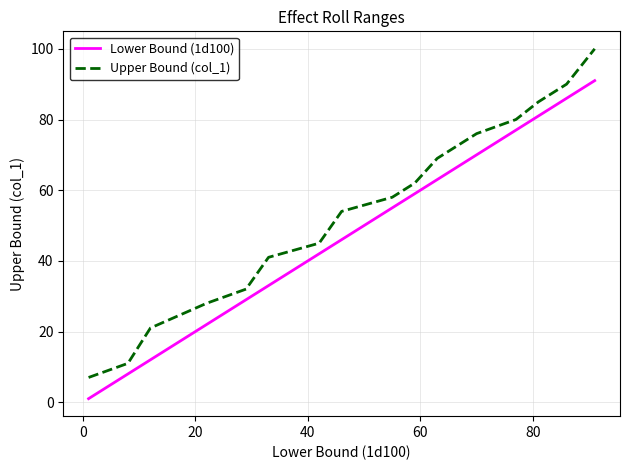

What are all the series names shown in the legend?

Lower Bound (1d100), Upper Bound (col_1)